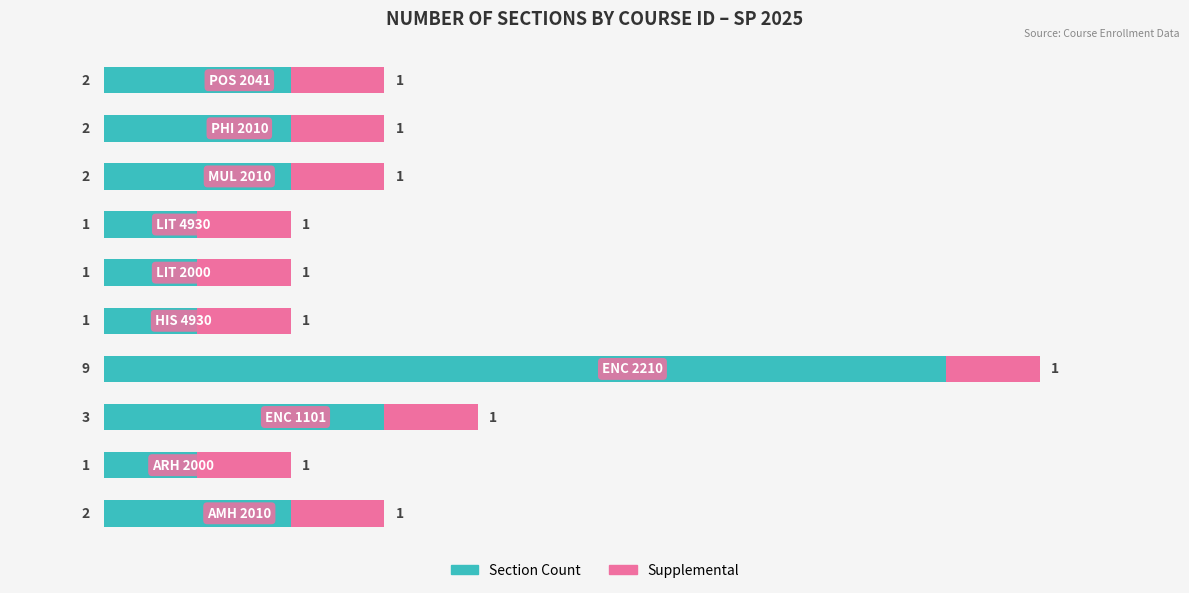

What is the maximum value for Section Count?

9